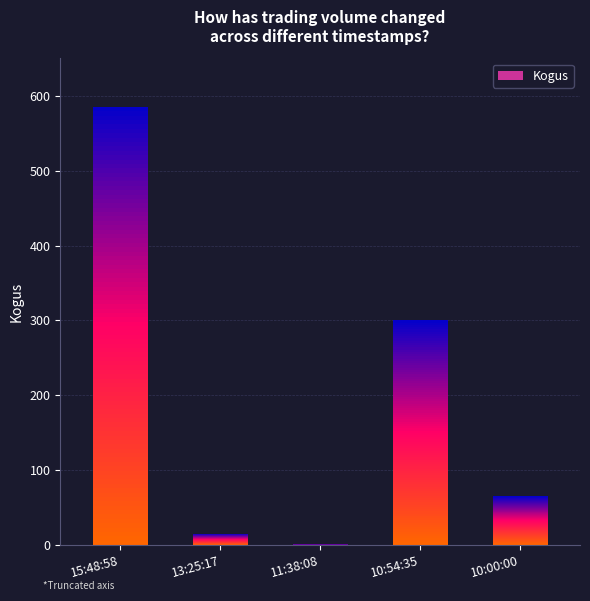

What is the label of the 3rd bar from the right?

11:38:08